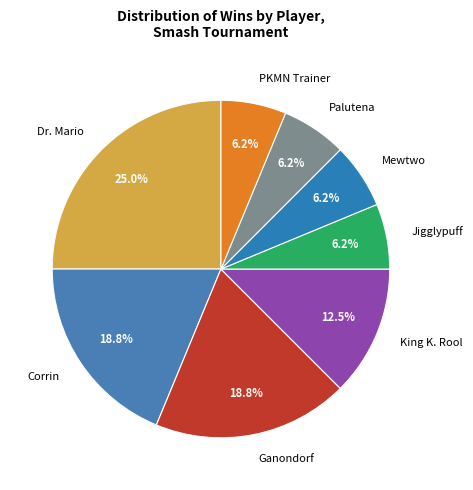

Is it true that Jigglypuff is 6% of the pie?

True